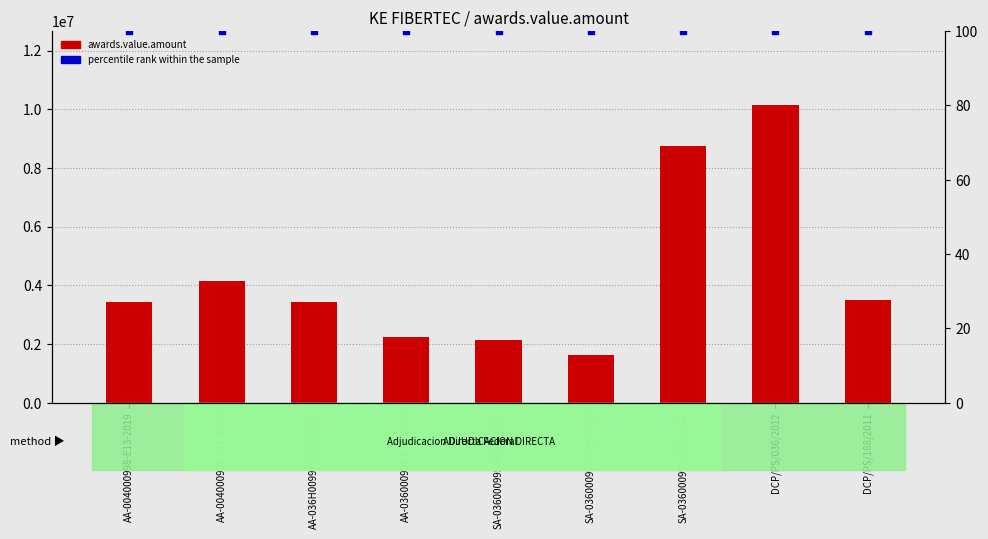

Which series has the largest Y range (max minus min)?

awards.value.amount